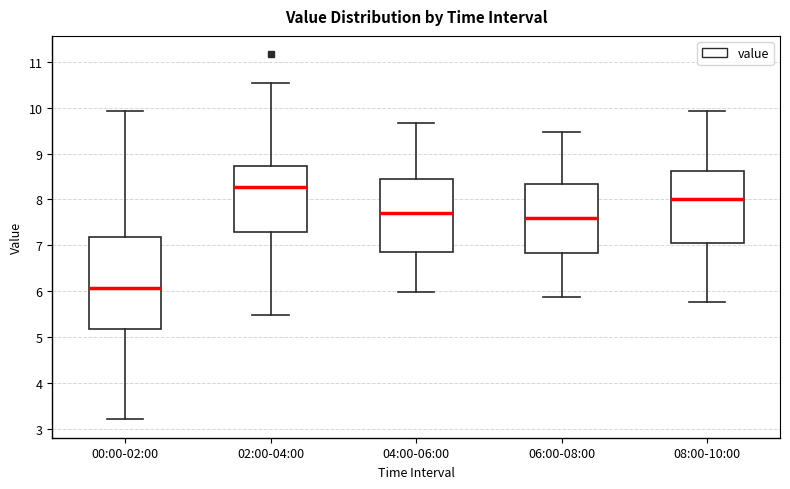

Reading left to right, transcribe this box plot: for each box, give where its median line is, the range the box spans, and where its two whiskers end, as read against the y-axis. The values are not printed on the chart, so give them approximately, as read against the axis.

00:00-02:00: median 6.1, box 5.2 to 7.2, whiskers 3.2 to 9.9
02:00-04:00: median 8.3, box 7.3 to 8.7, whiskers 5.5 to 10.5
04:00-06:00: median 7.7, box 6.9 to 8.4, whiskers 6.0 to 9.7
06:00-08:00: median 7.6, box 6.8 to 8.3, whiskers 5.9 to 9.5
08:00-10:00: median 8.0, box 7.1 to 8.6, whiskers 5.8 to 9.9